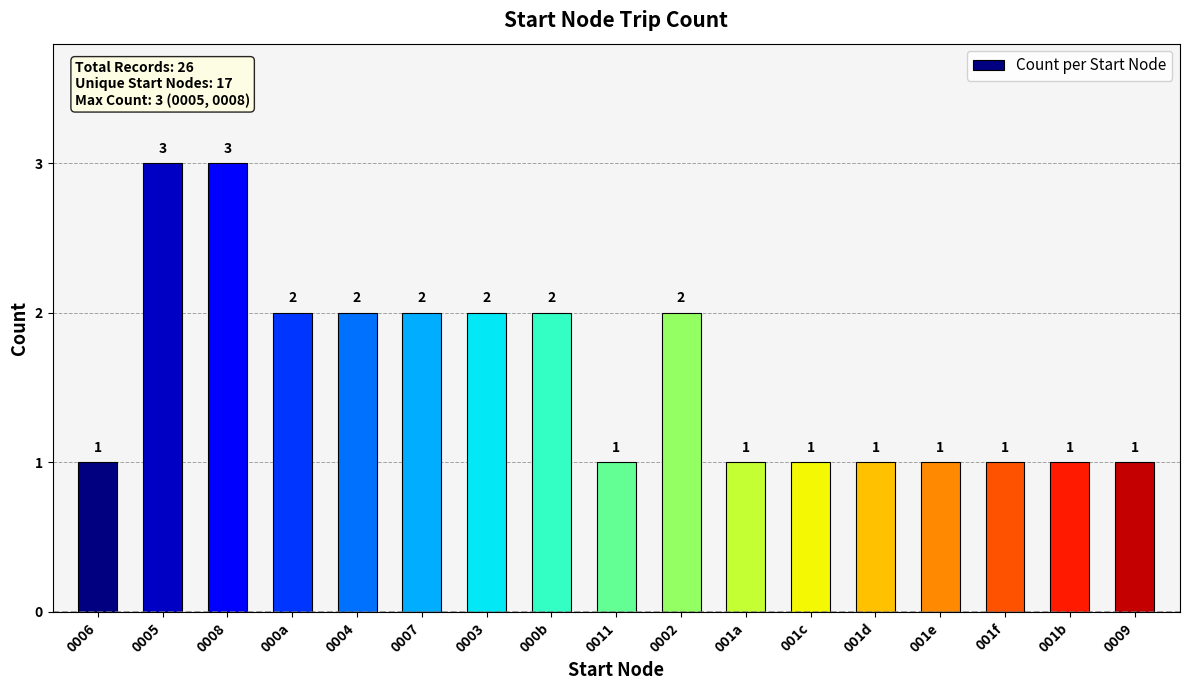

What is the sum of the values at 0007 and 000b?

4